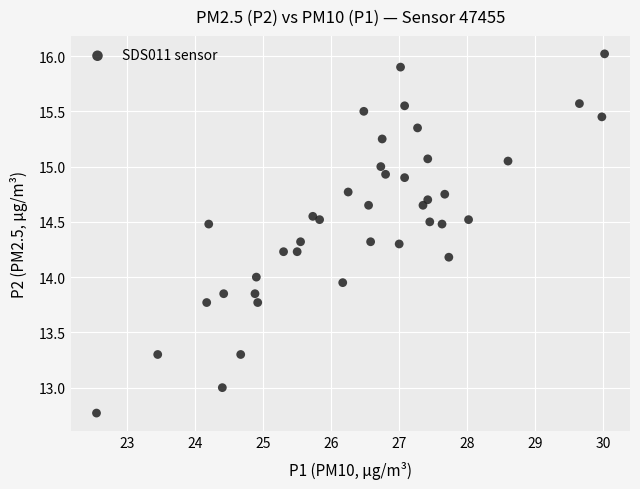

What is the range of X values (max minus min)?

7.5